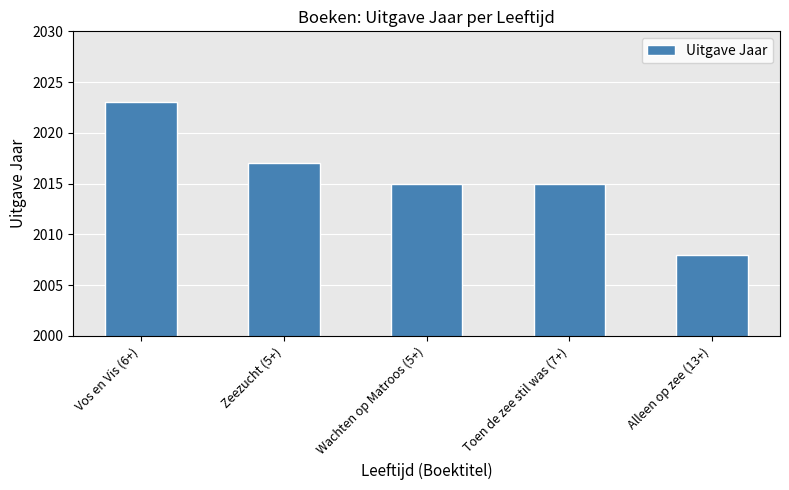

How many bars are there in total?

5